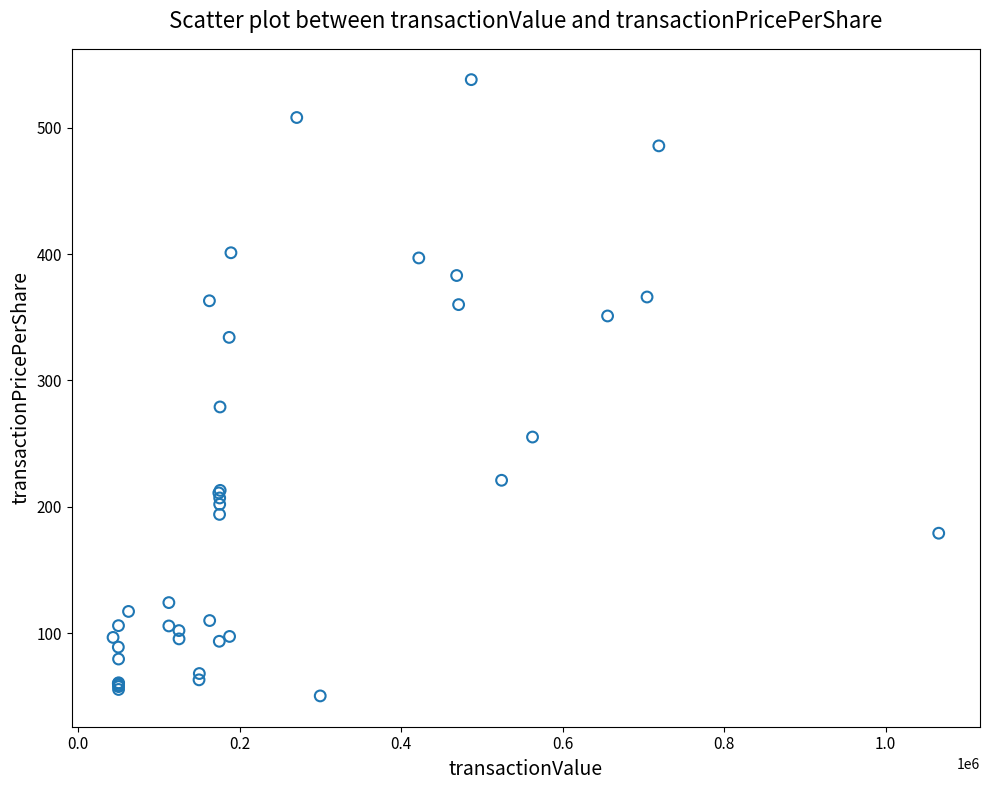

What Y value in the scatter plot is closest to 294?

279.0